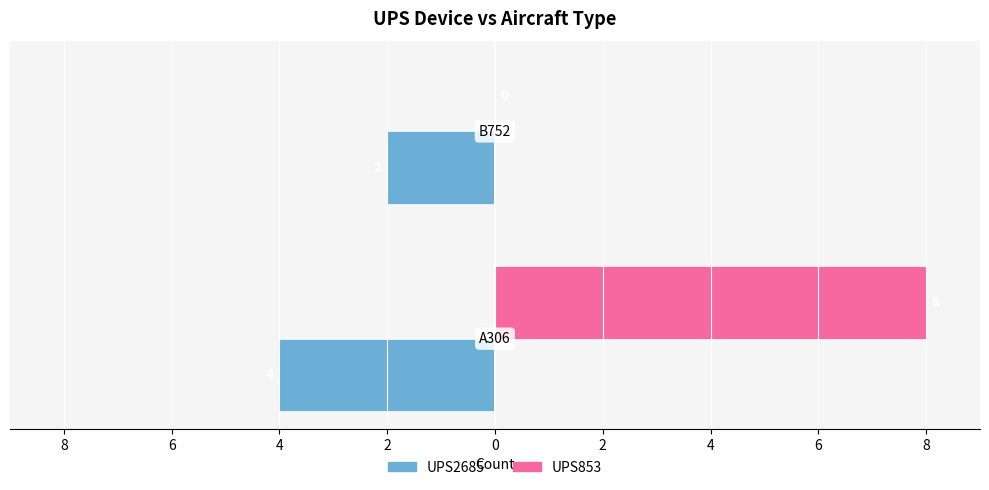

What are all the series names shown in the legend?

UPS2685, UPS853